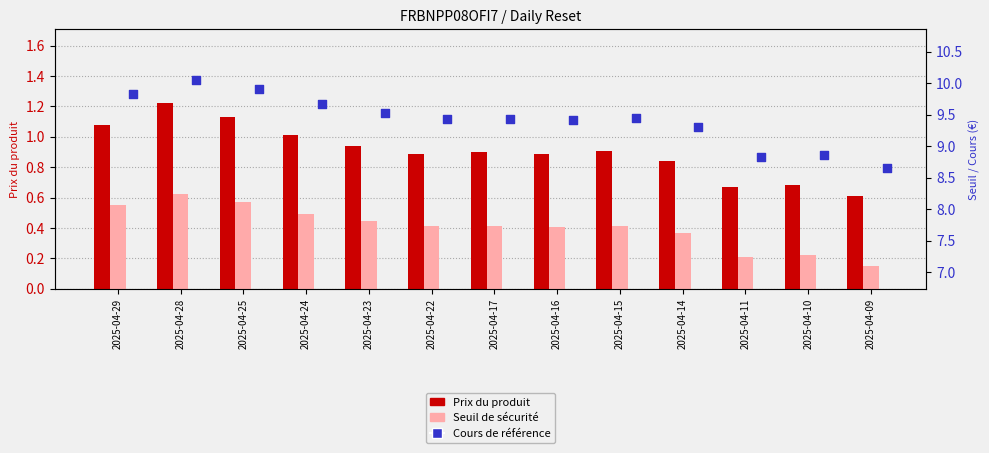

Which series reaches the minimum Y coordinate?

Prix du produit